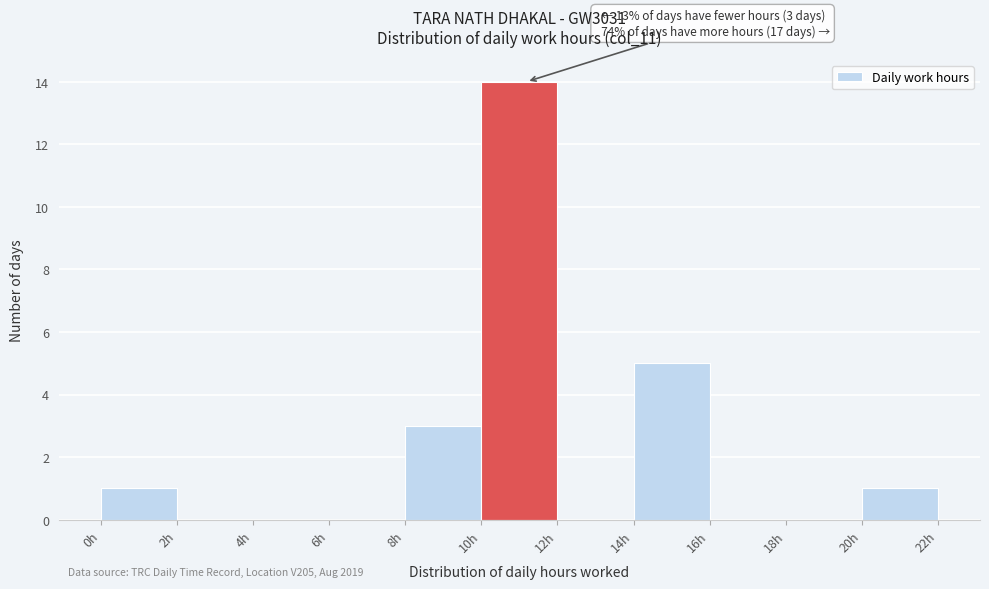

Over which range of the x-axis is the bar tallest?

10 to 12